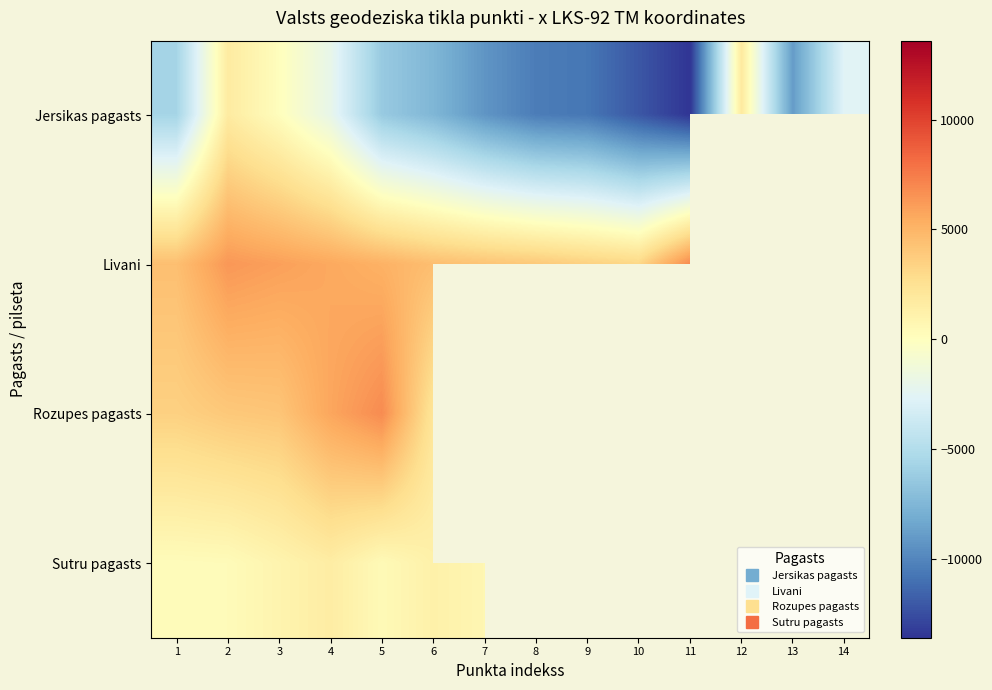

How many positive values does the Jersikas pagasts series have?

3